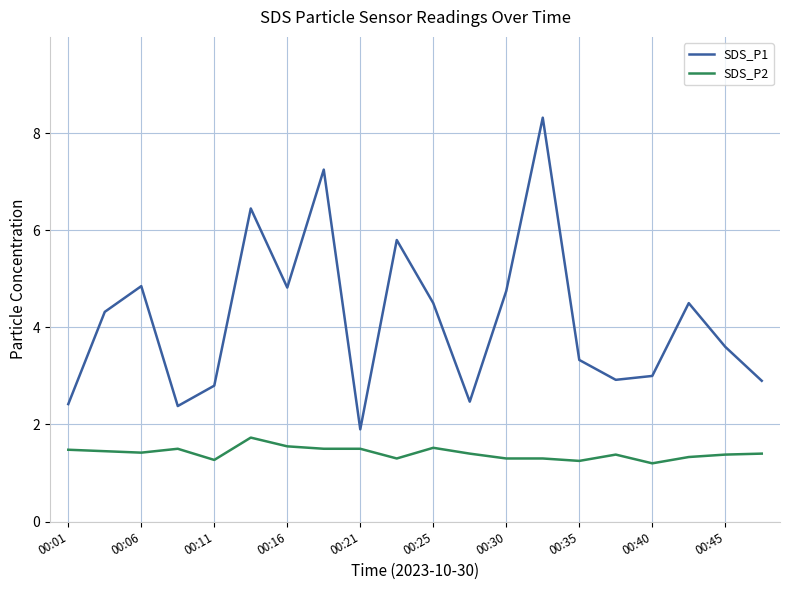

What is the maximum value for SDS_P1?

8.3